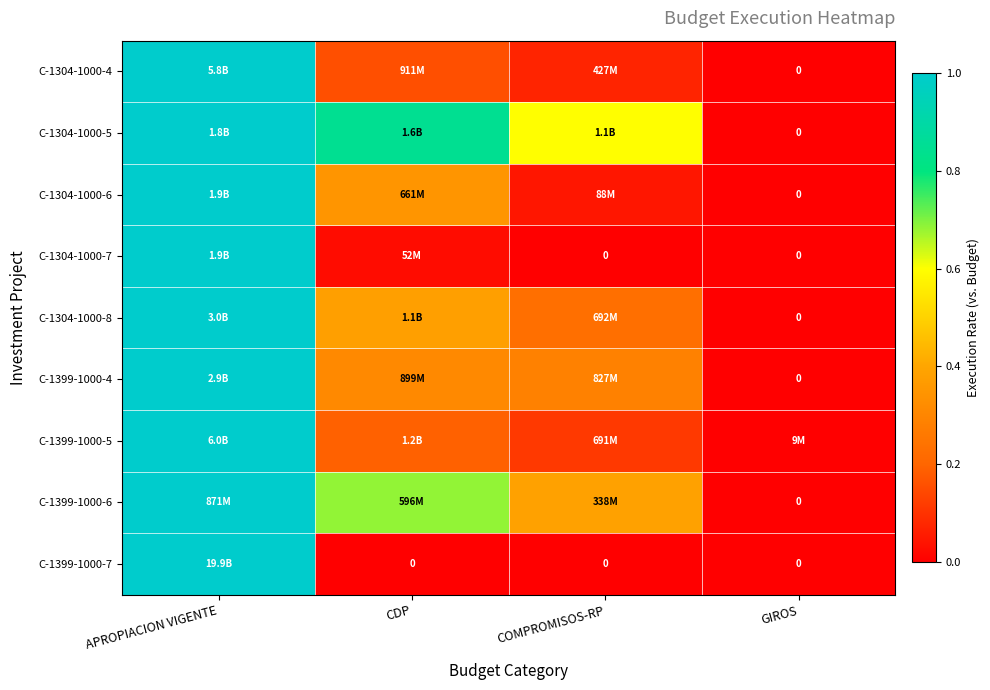

How many values in C-1399-1000-4 are above zero?

3